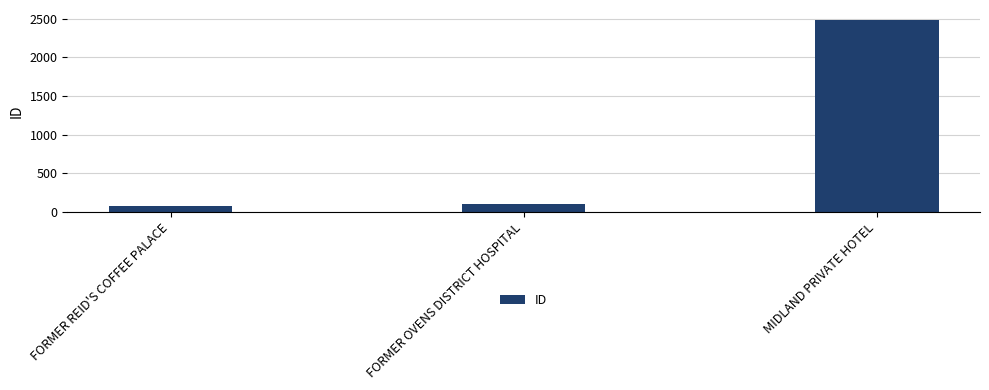

The value at MIDLAND PRIVATE HOTEL is 2487. True or false?

True